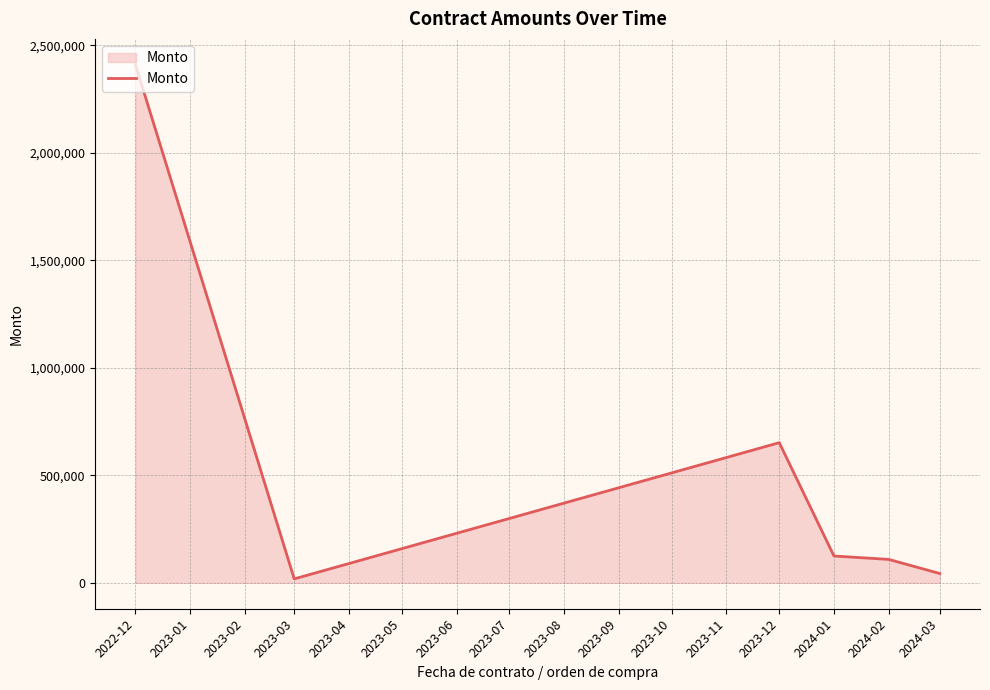

At which label is the value closest to 1213550?

2023-12